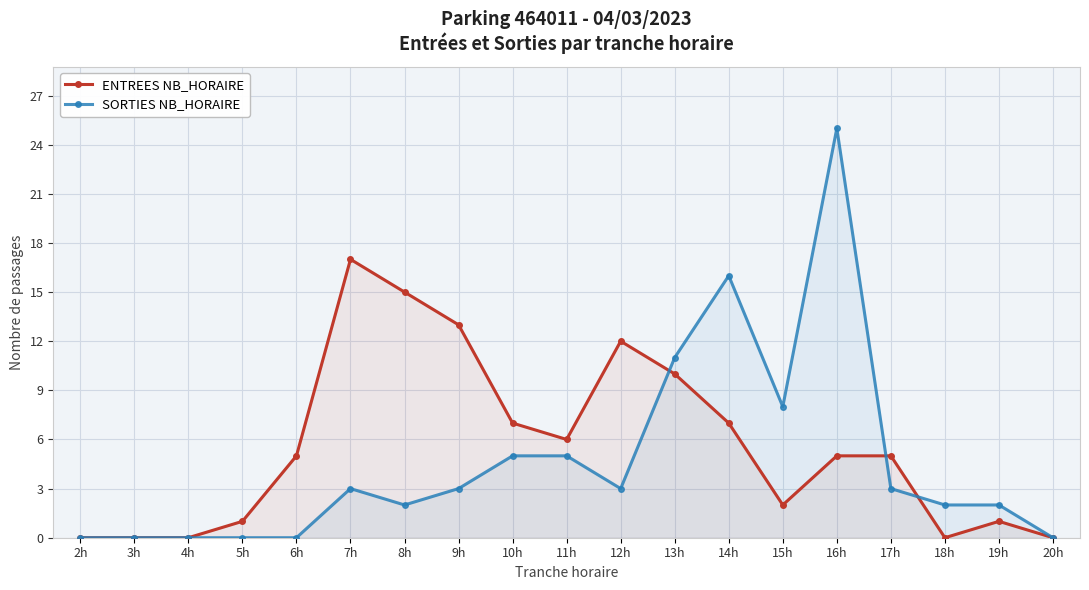

What is the total value across all series at 13h?

21